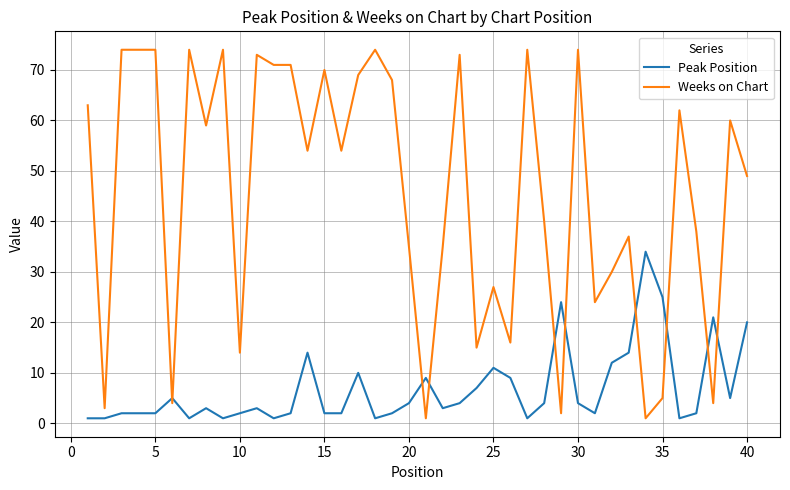

Which series has the largest total across all categories?

Weeks on Chart